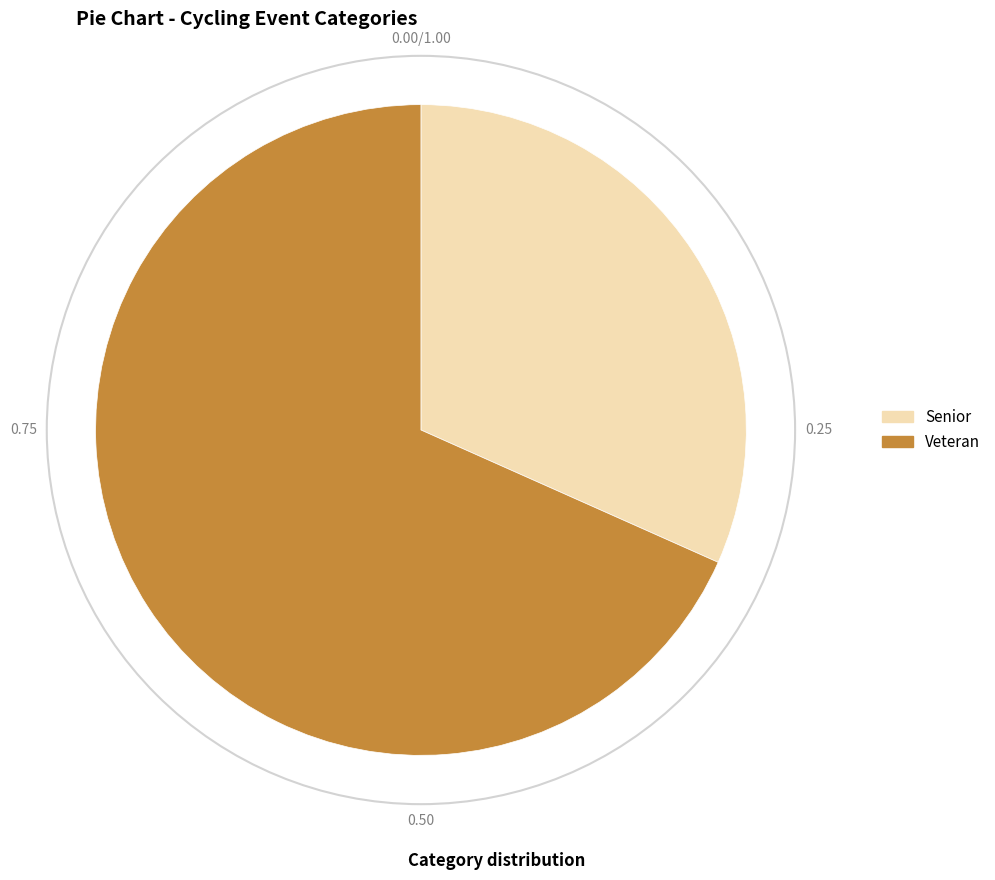

True or false: Veteran accounts for 56% of the total.

False